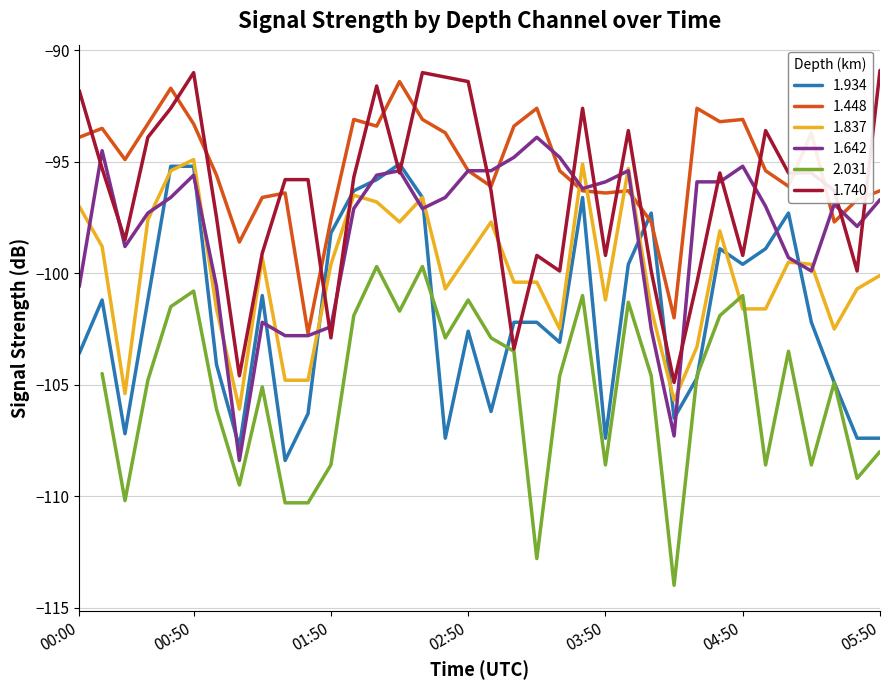

The 1.934 series shows -104.1 at 01:00. True or false?

True